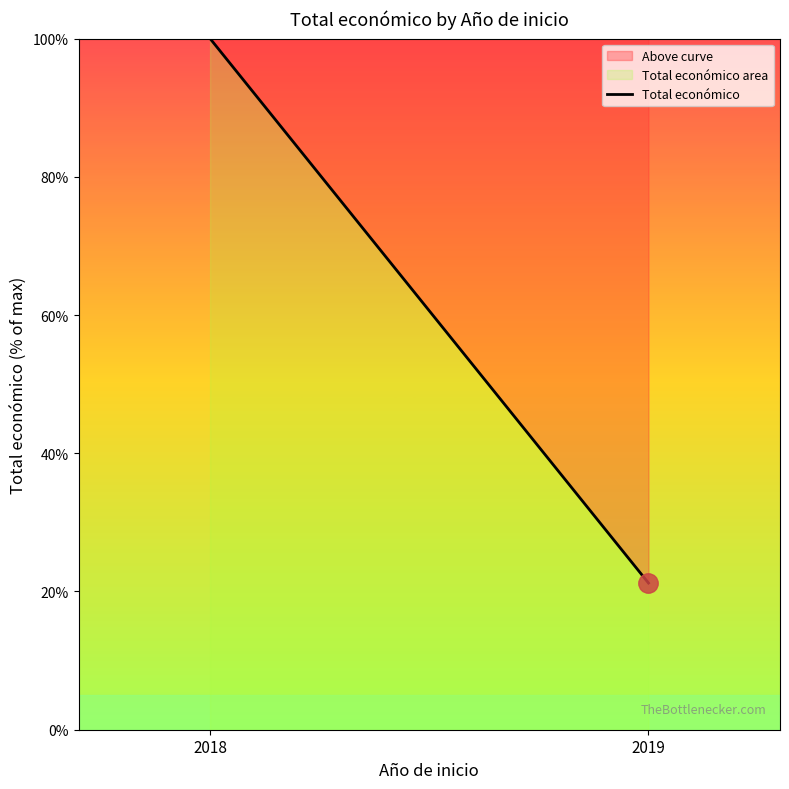

Which label corresponds to the largest value in the chart?

2018